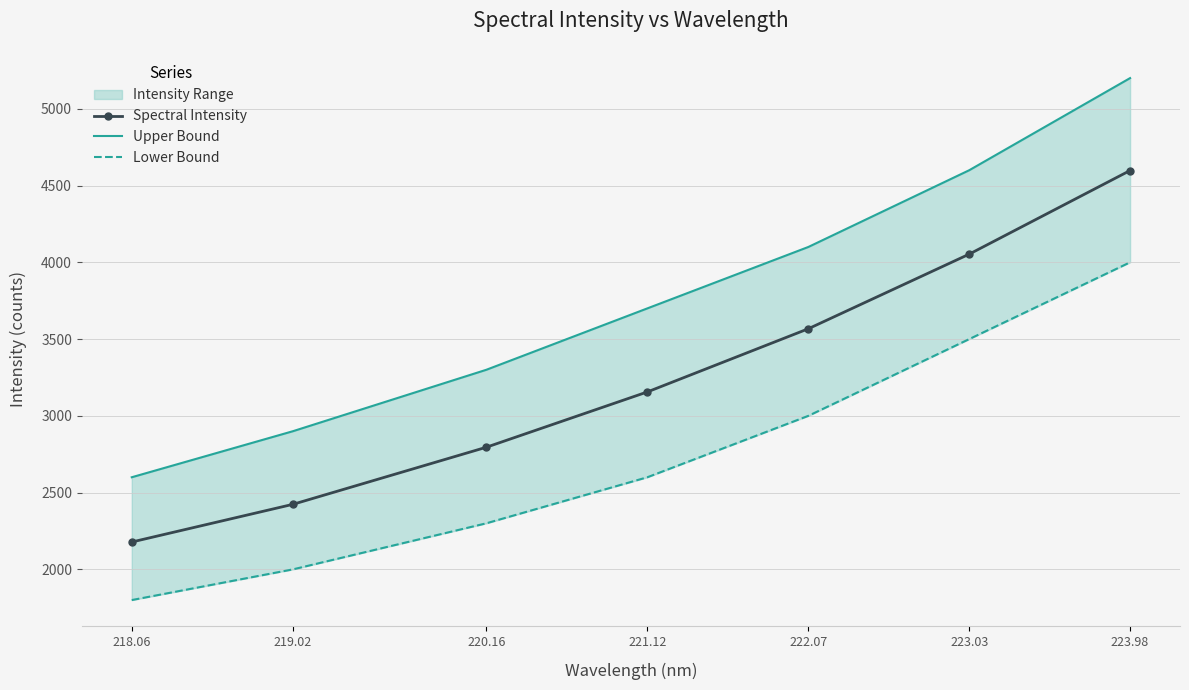

At which label does Lower Bound reach its minimum?

218.06